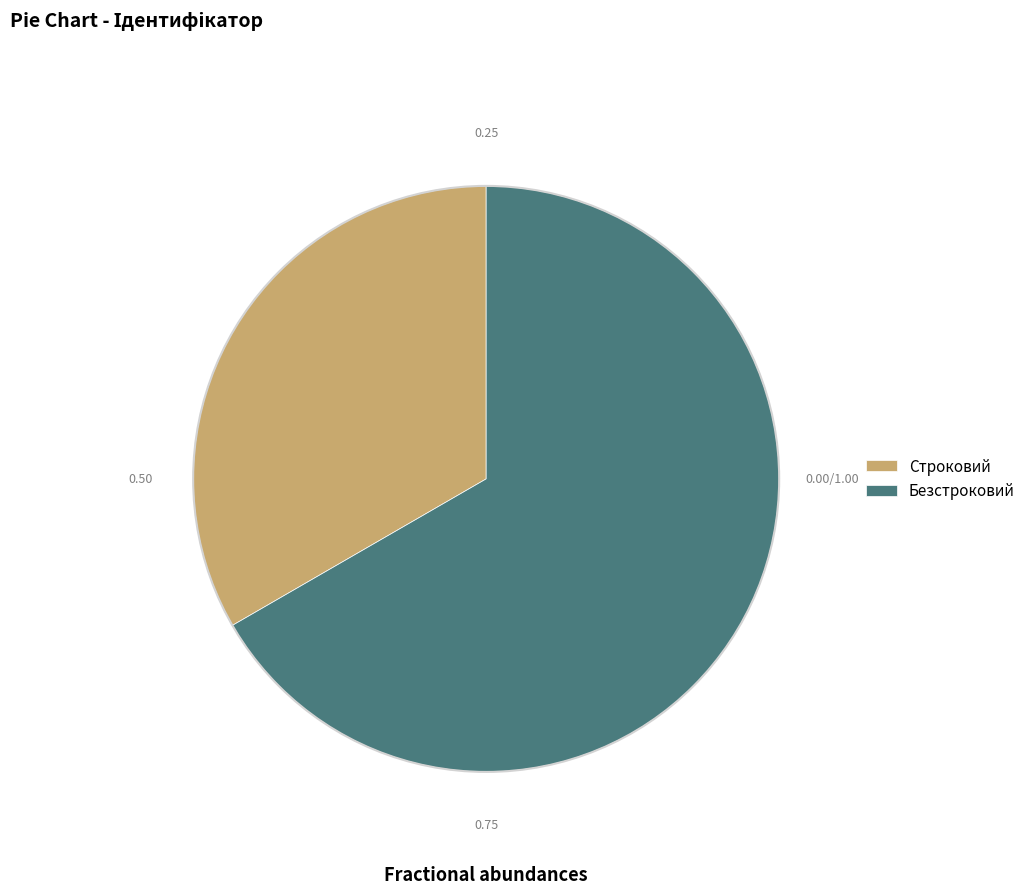

Between Безстроковий and Строковий, which is larger?

Безстроковий